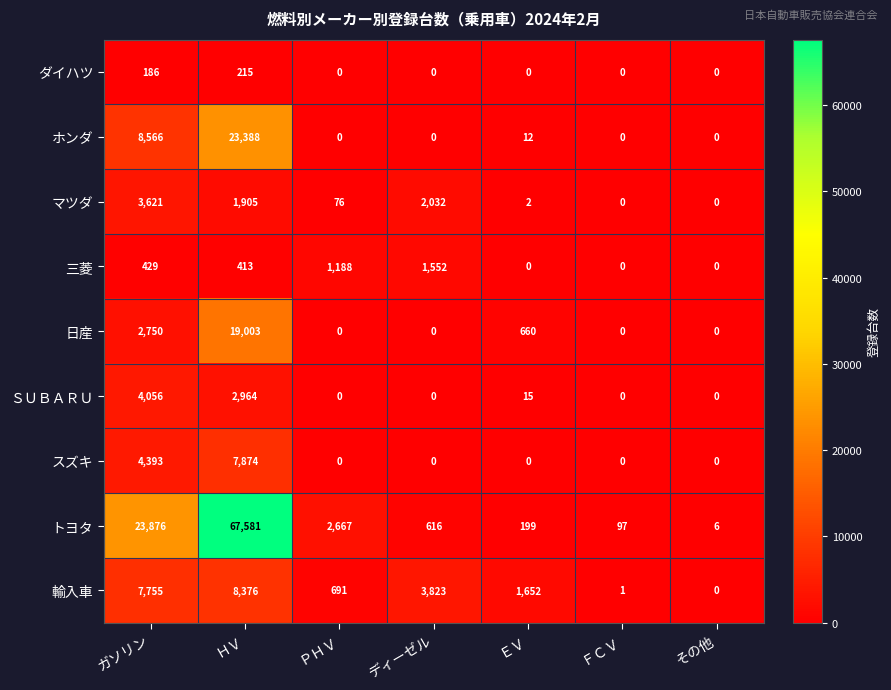

At which label does マツダ first exceed 76?

ガソリン